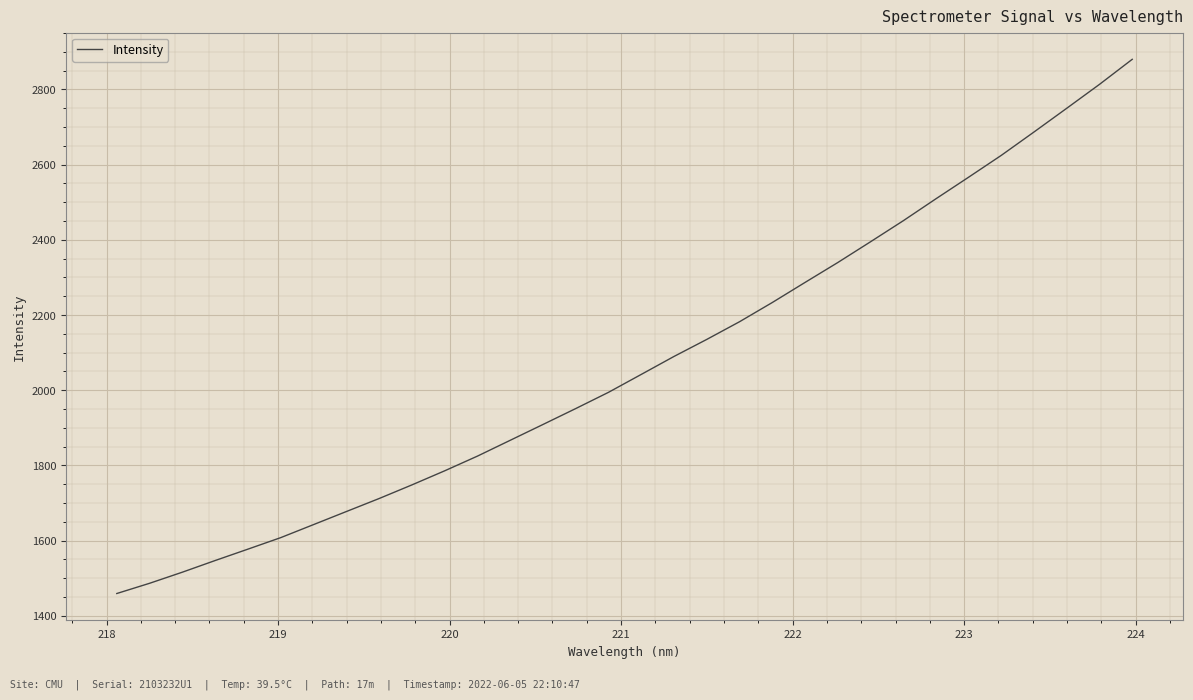

What is the maximum value shown in the chart?

2880.1